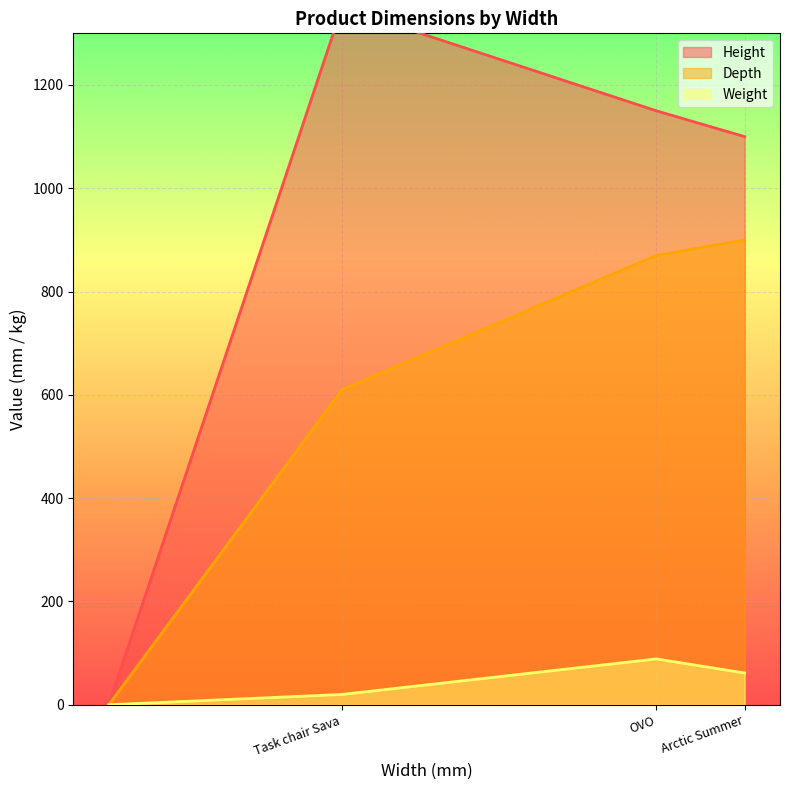

What is the difference between the maximum and second lowest values in the Weight series?

88.8